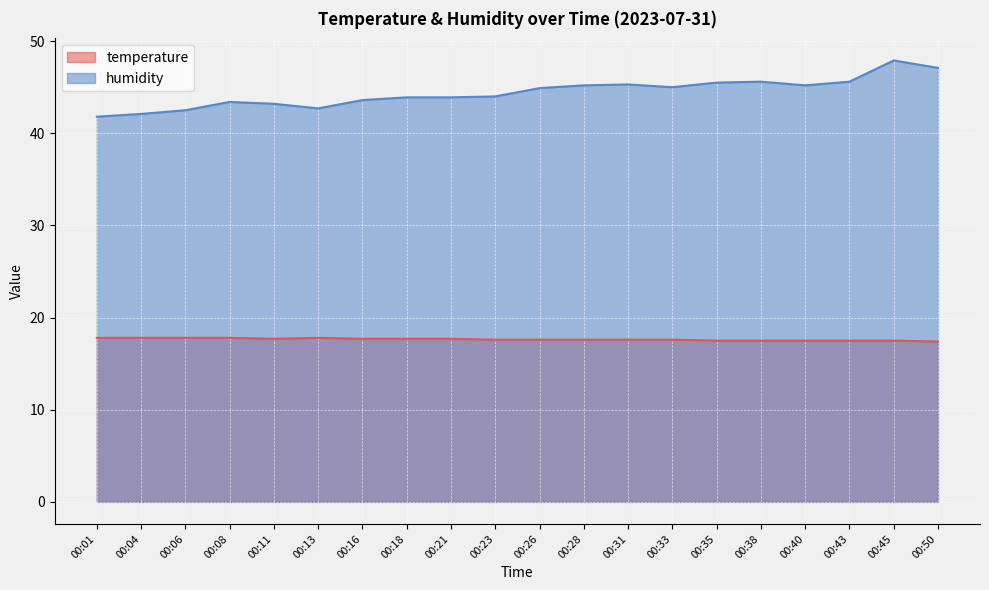

At which category does temperature reach its first local peak?

00:13